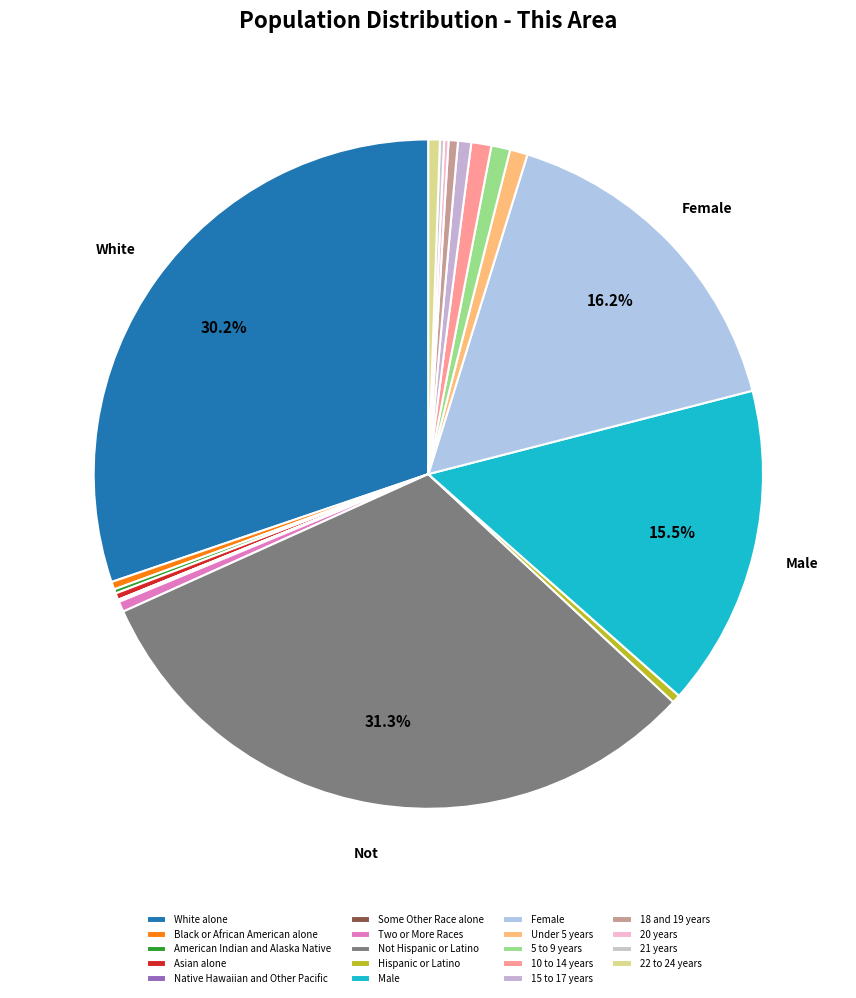

Is 20 years the majority of the pie?

No